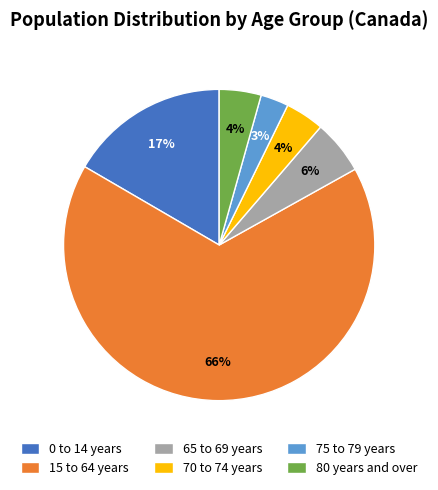

What is the largest slice in the pie chart?

15 to 64 years